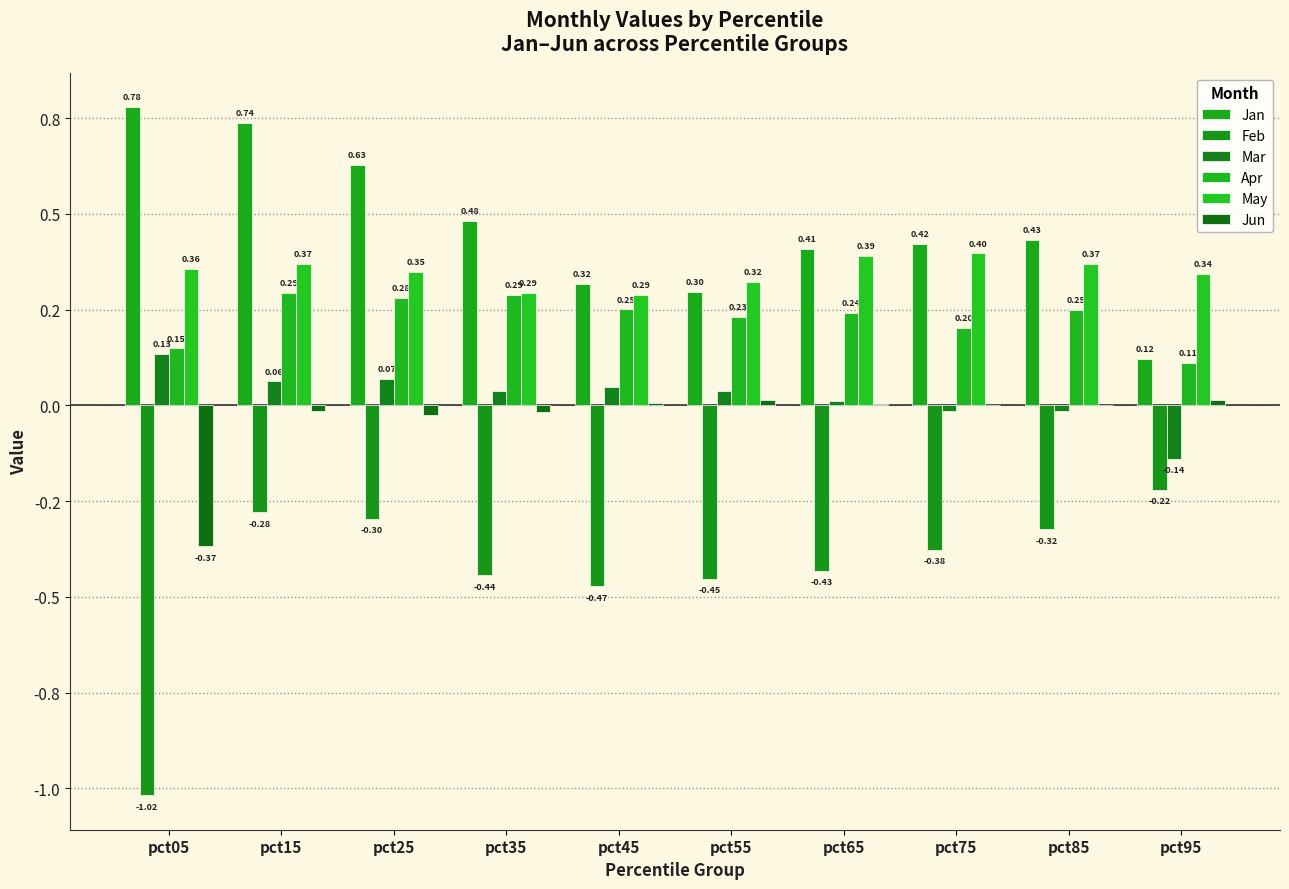

Does the chart contain stacked bars?

No